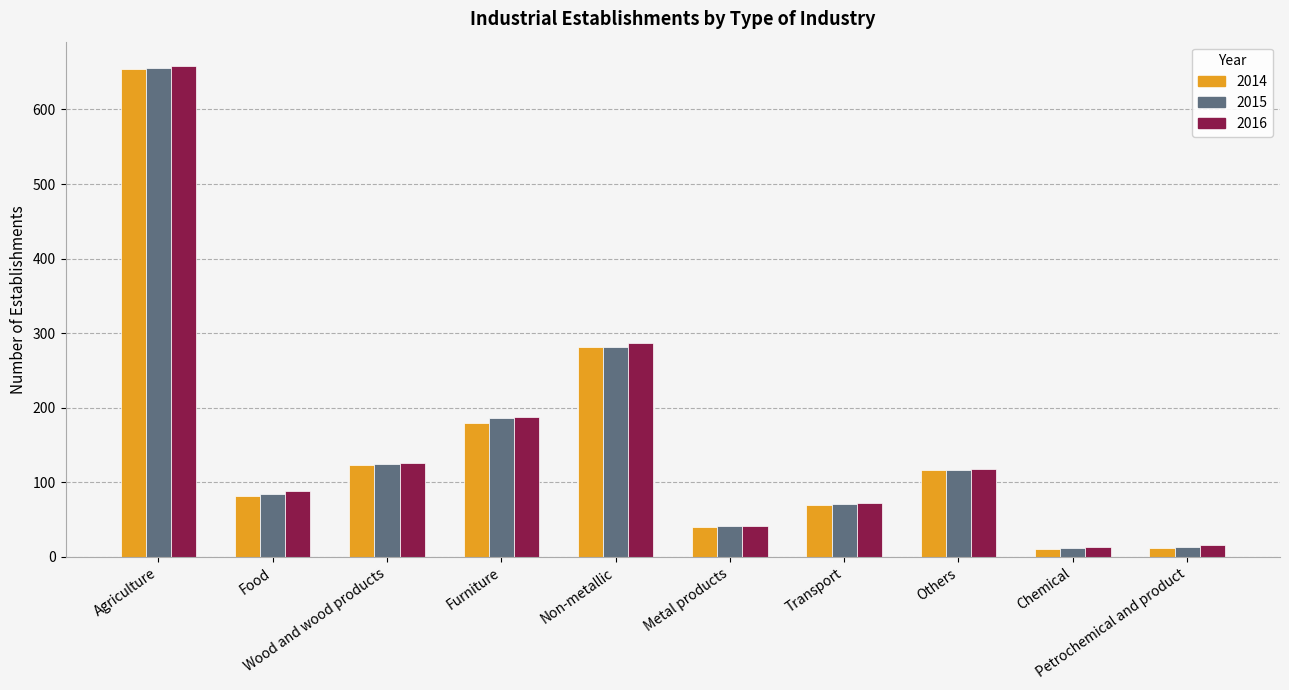

Is it true that 2015 equals 177 at Wood and wood products?

False